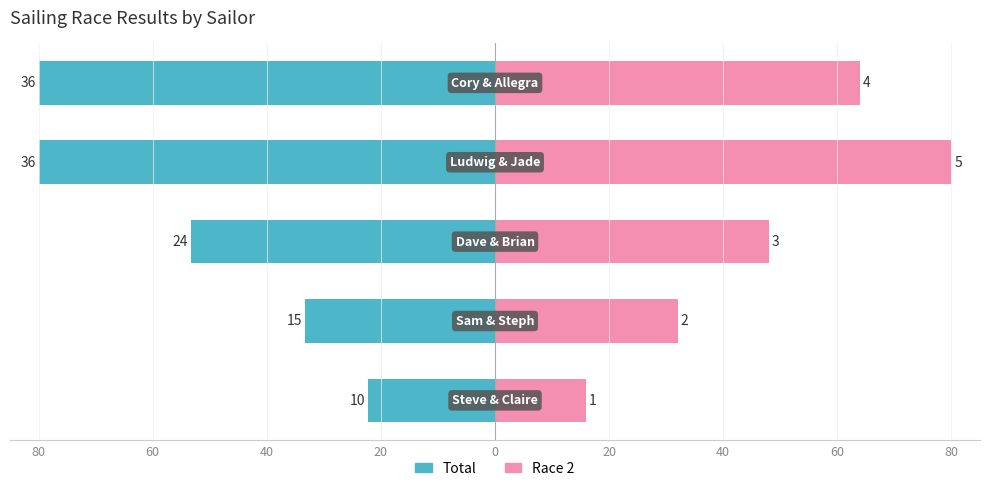

True or false: Race 2 has a value of 120.2 at 20.

False